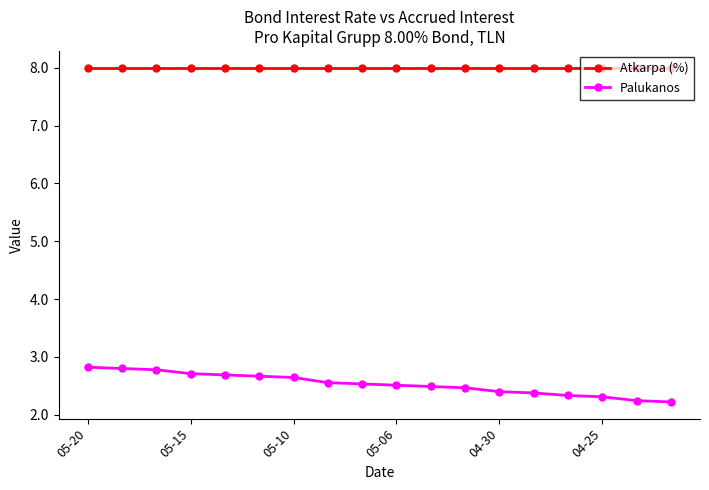

What is the smallest value displayed?

2.2